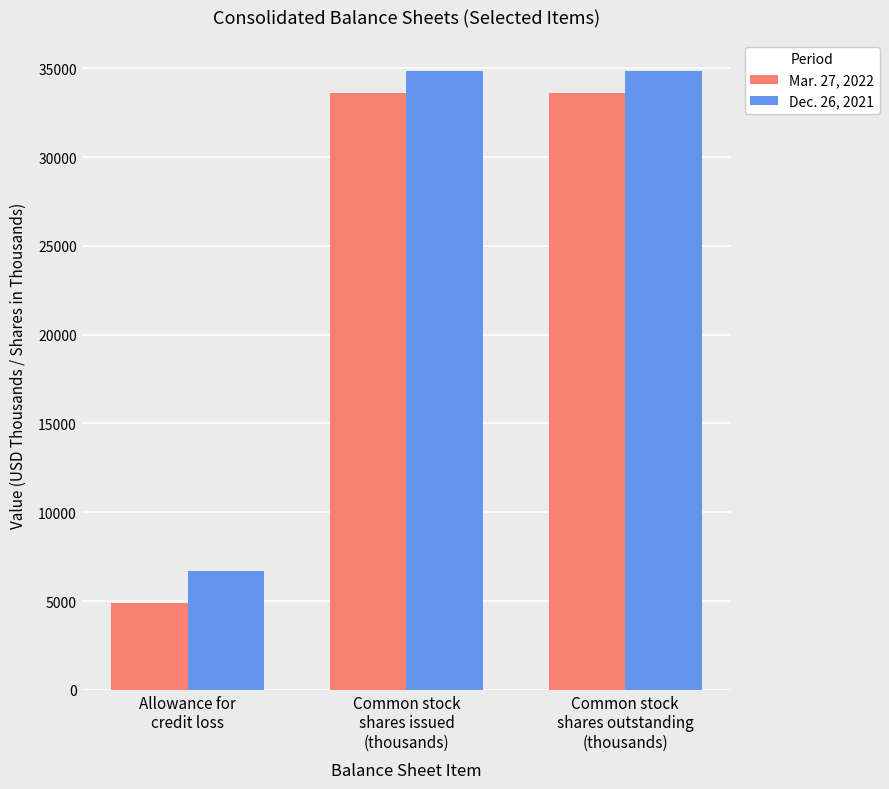

Reading left to right, what are all the values shown in this chart?

Mar. 27, 2022: 4885	33608	33608
Dec. 26, 2021: 6687	34861	34861